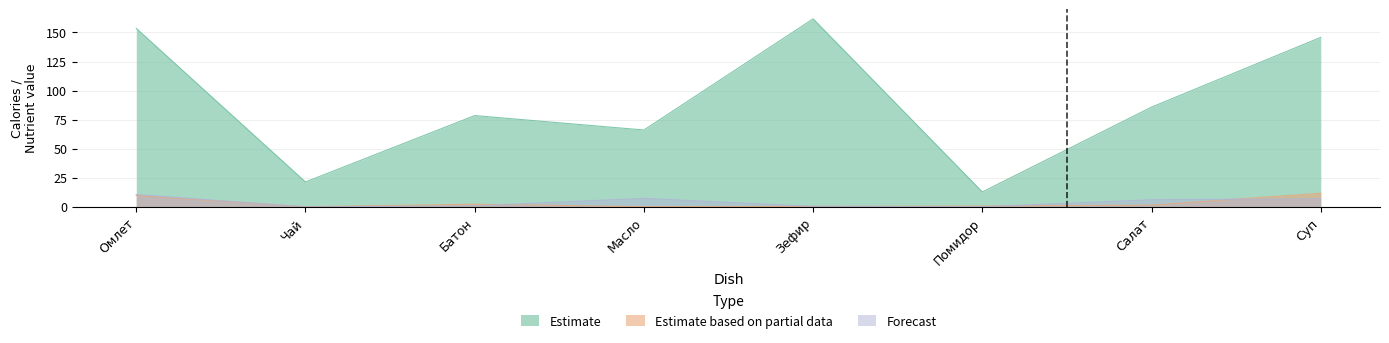

What is the total value across all series at Салат?

93.4